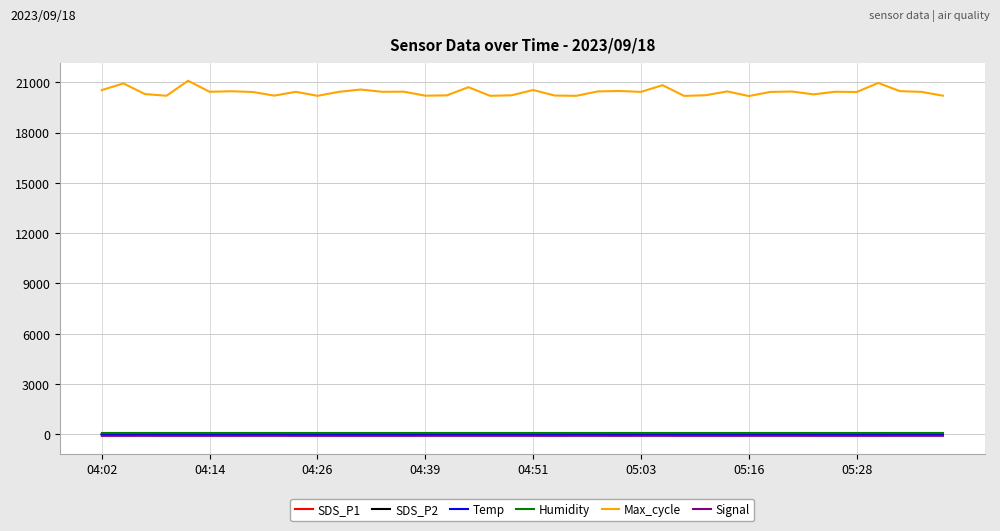

True or false: SDS_P2 and Max_cycle intersect in this chart.

False